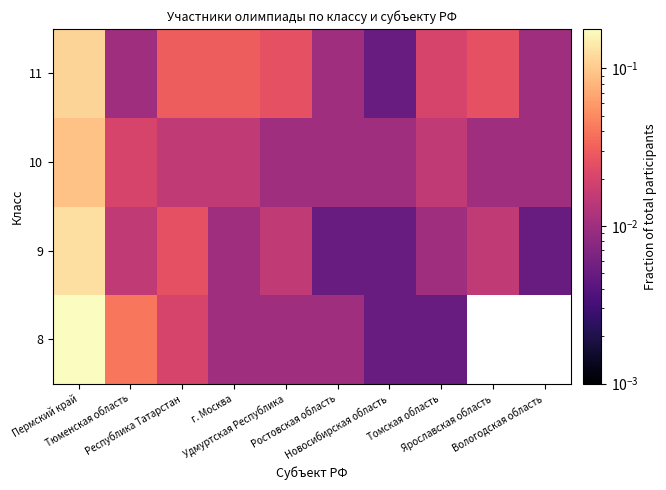

List the series in order of their overall mean, lowest first.

10, 8, 9, 11